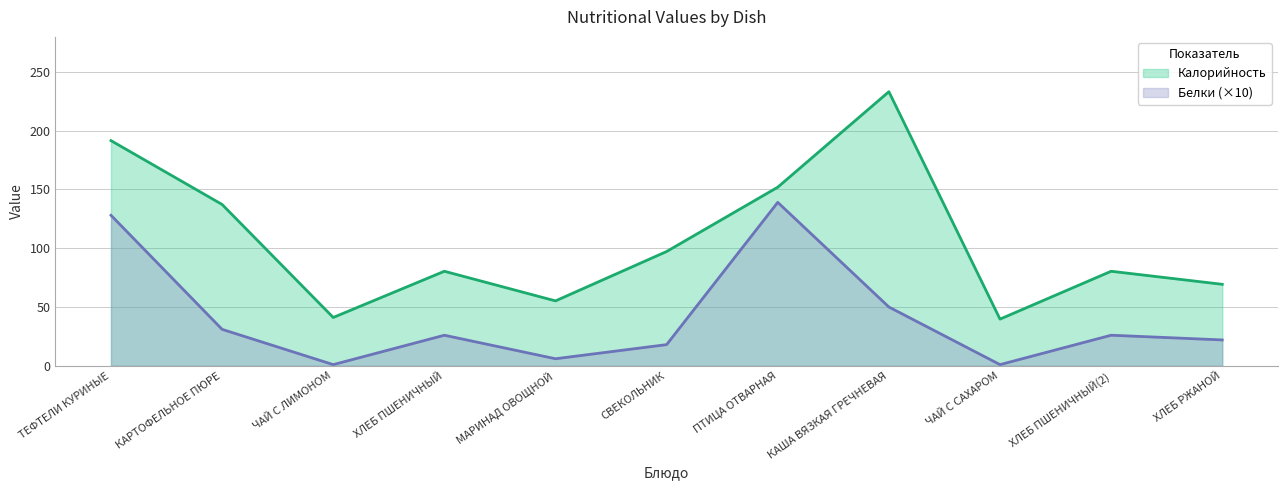

Between ПТИЦА ОТВАРНАЯ and ТЕФТЕЛИ КУРИНЫЕ, which is larger?

ТЕФТЕЛИ КУРИНЫЕ